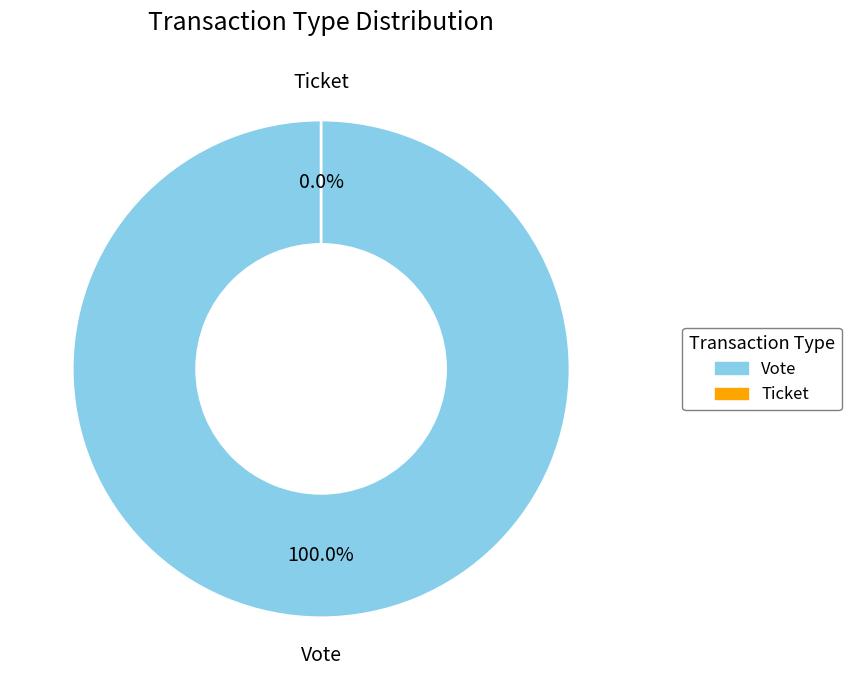

What percentage do Vote and Ticket together represent?

100.0%